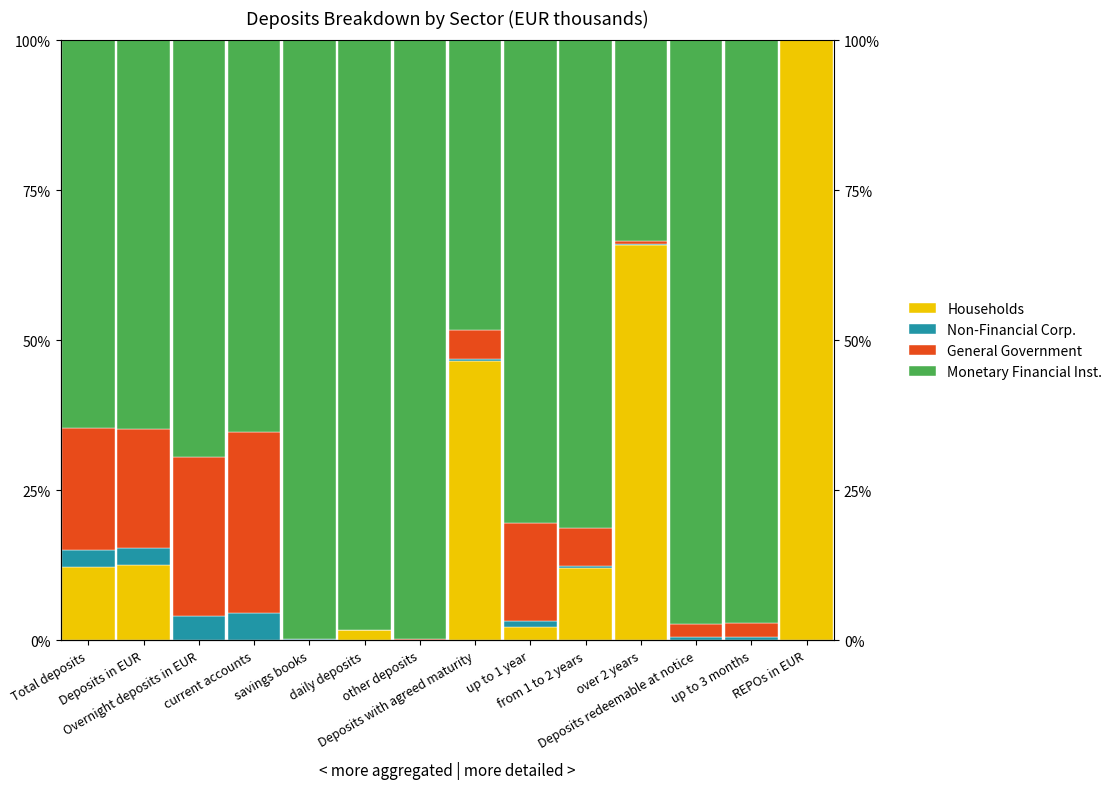

How many distinct data groups are displayed?

4